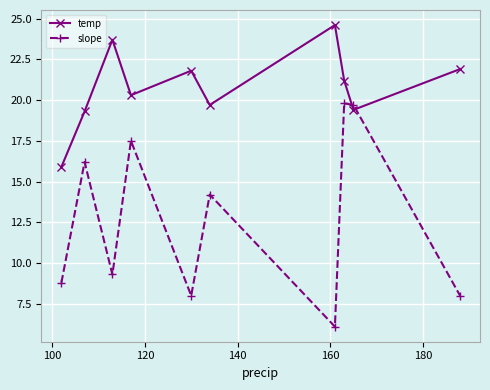

What is the minimum value for temp?

15.9